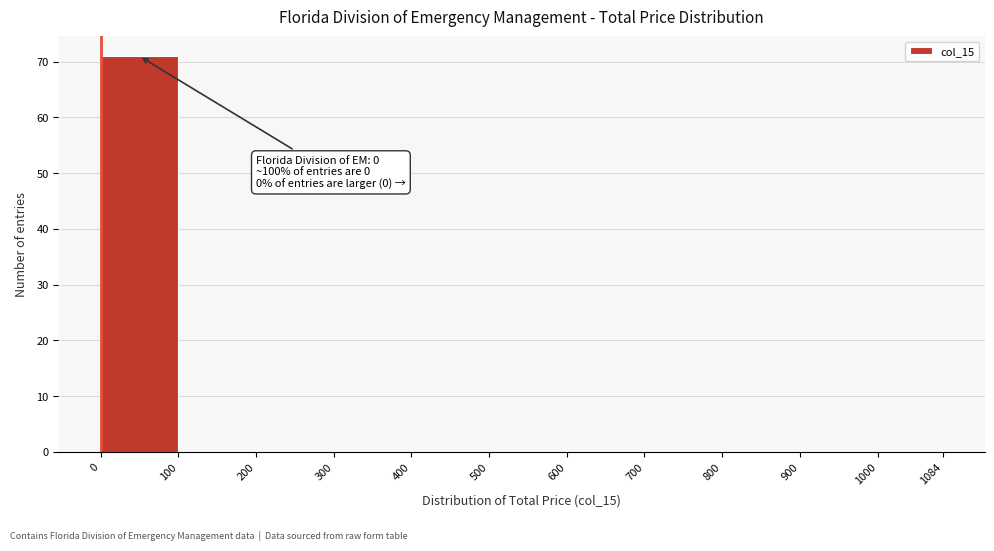

Which range on the x-axis has the tallest bar?

0 to 100